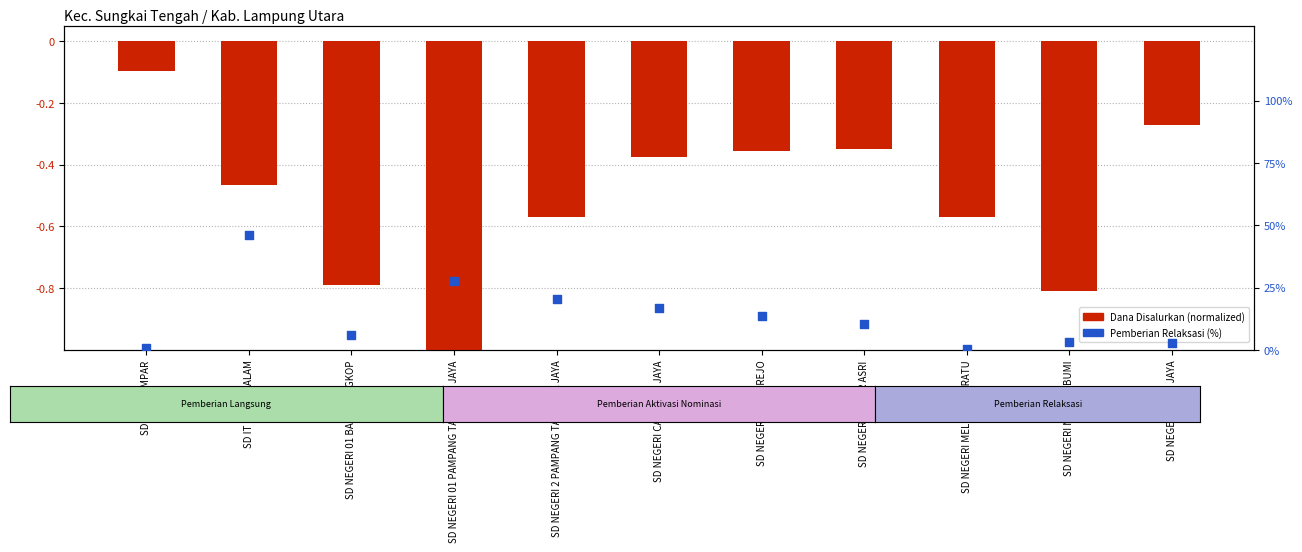

What is the total value across all series at SD NEGERI MELUNGUN RATU?

-0.2